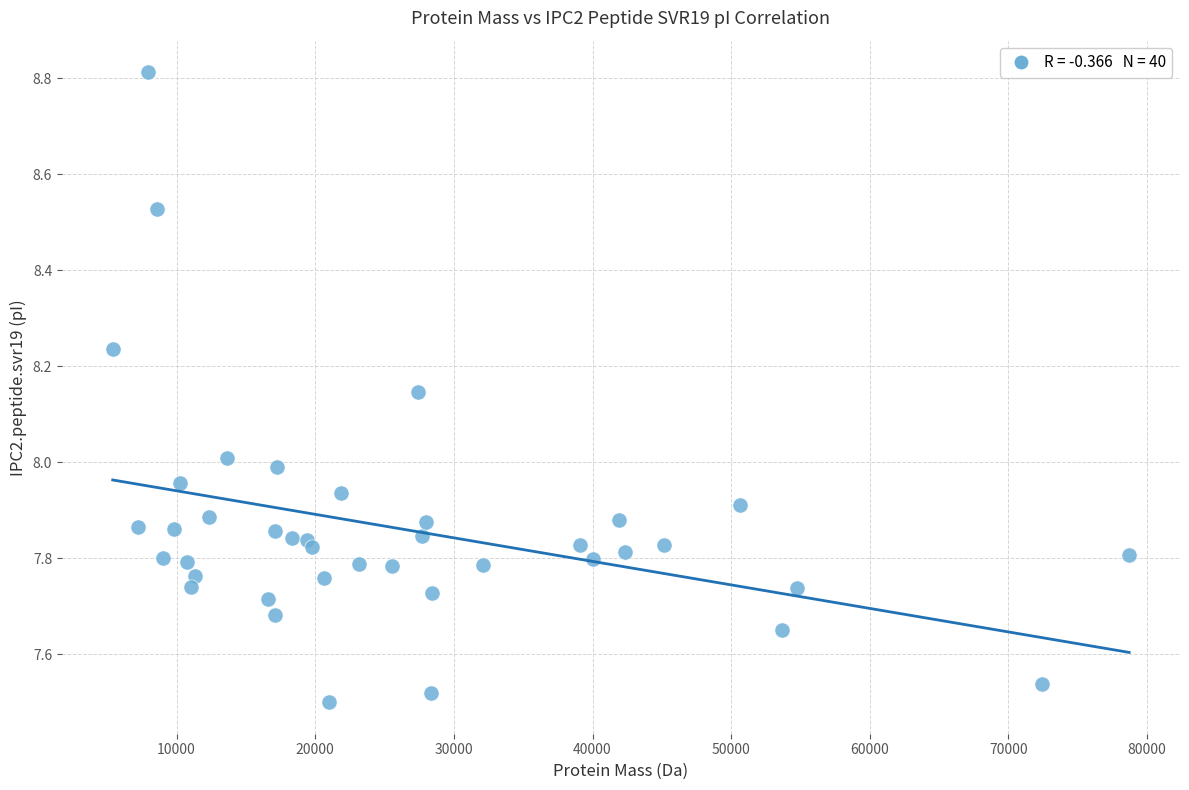

What is the range of Y values (max minus min)?

1.3